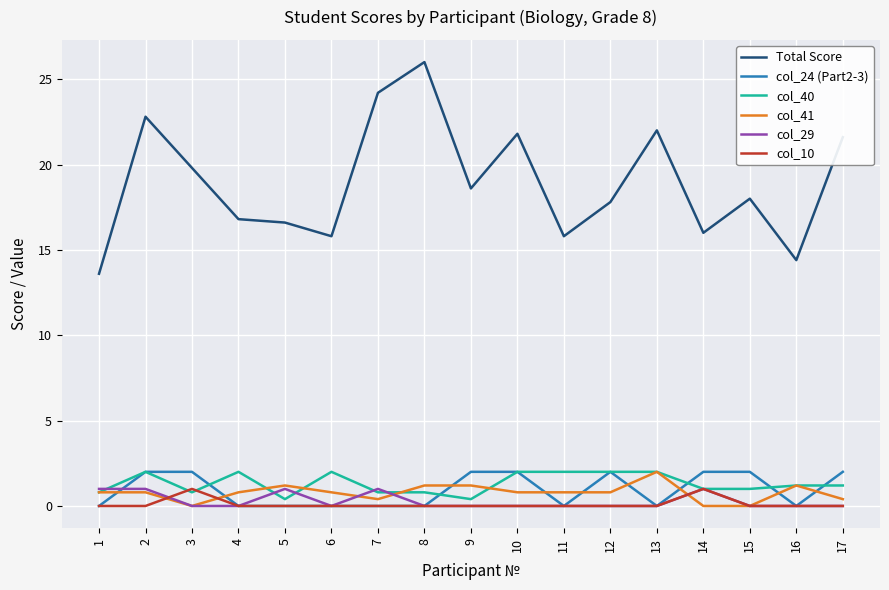

True or false: col_24 (Part2-3) has a value of 2.0 at 10.

True